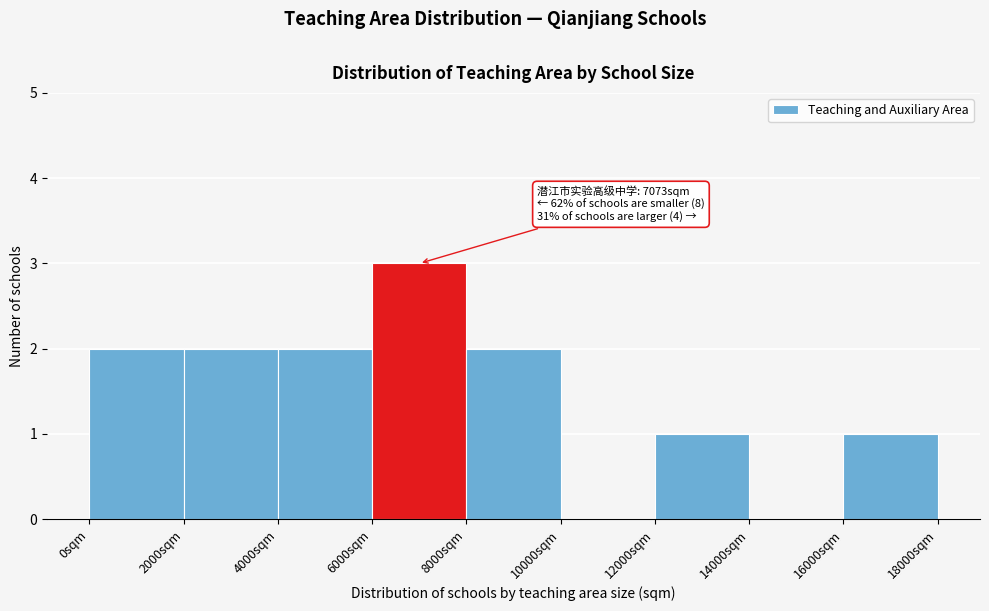

Which range on the x-axis has the tallest bar?

6000 to 8000